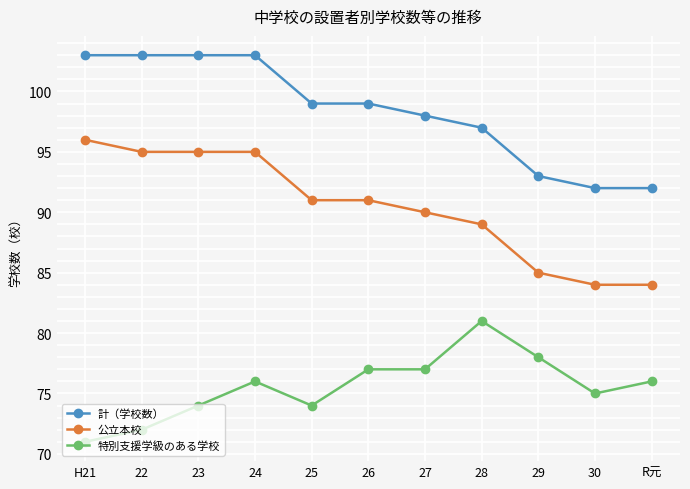

Is it true that 特別支援学級のある学校 equals 71 at H21?

True